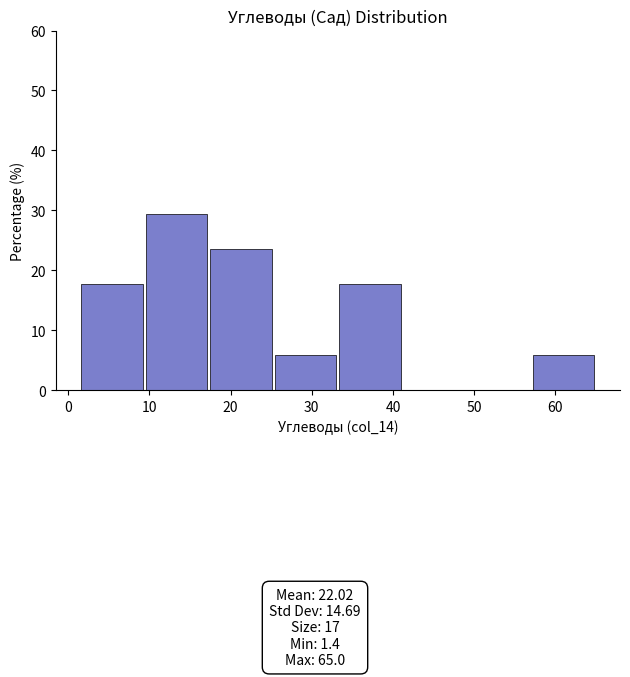

How tall is the bar that spans 57 to 65 on the x-axis? Neither the bar edges nor the heights are printed on the chart, so give them approximately, as read against the axes.

6